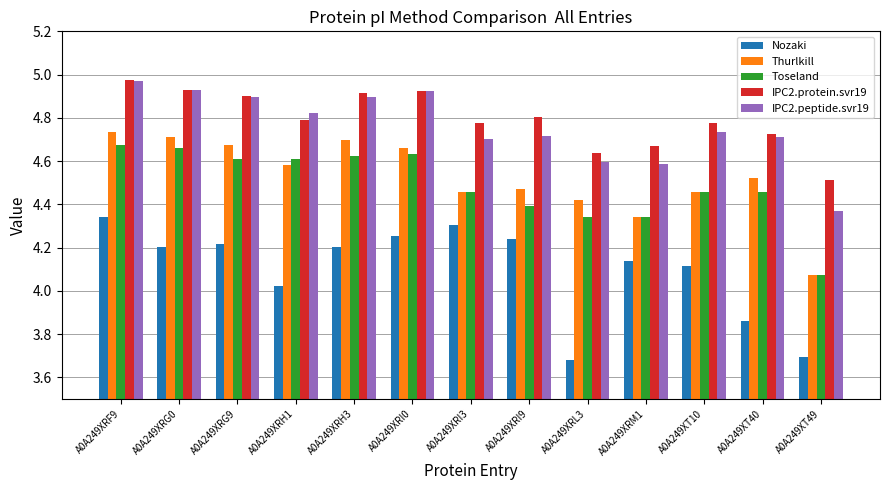

Is it true that Thurlkill equals 6.2 at A0A249XRL3?

False